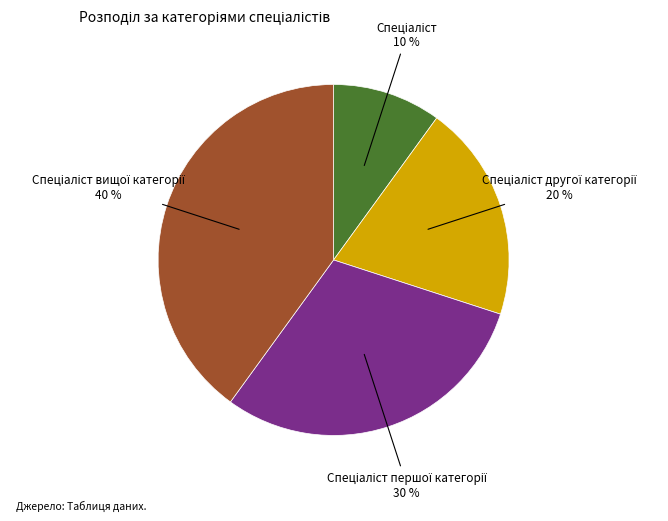

To the nearest percent, what is the average slice percentage?

25%